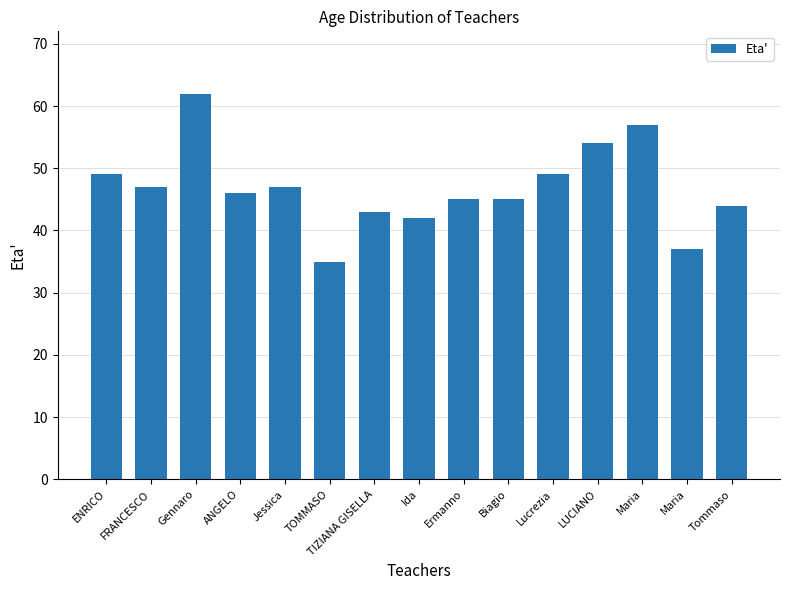

What is the label of the 13th bar from the left?

Maria